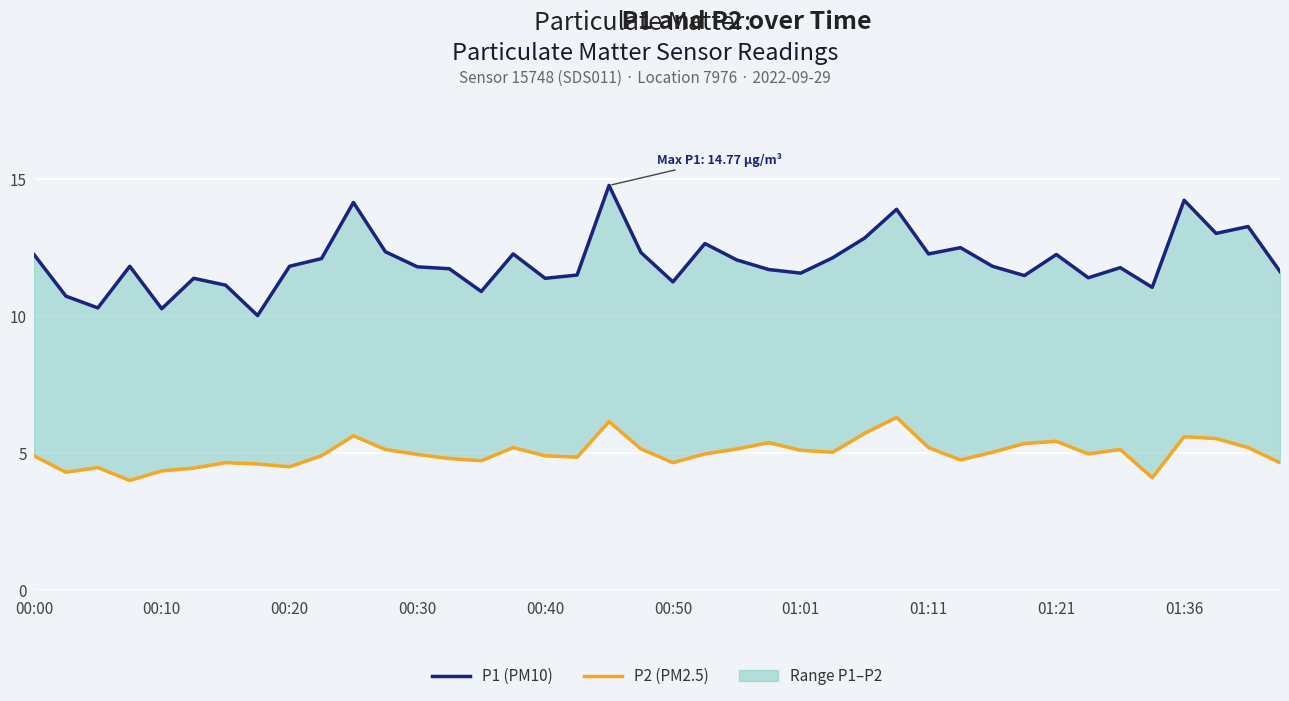

Does the chart display data point markers on the line(s)?

No